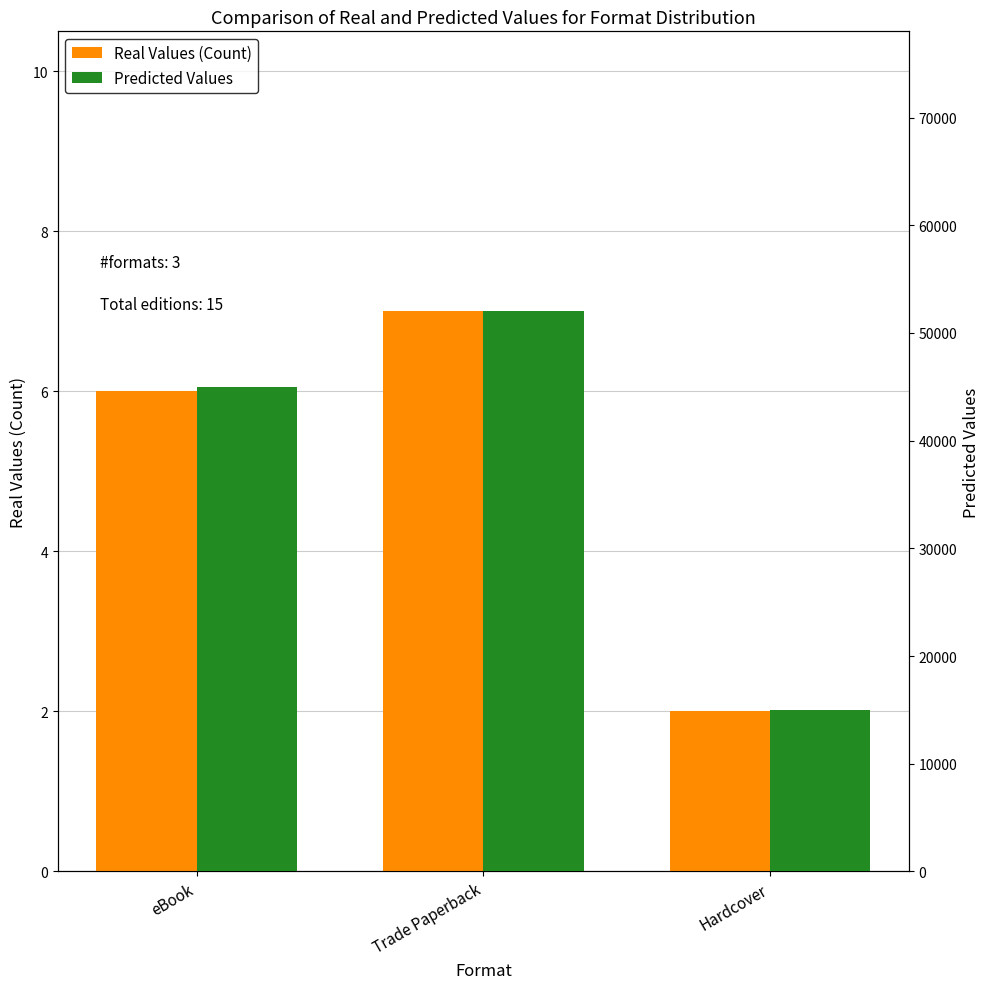

Between Trade Paperback and Hardcover, which is larger?

Trade Paperback